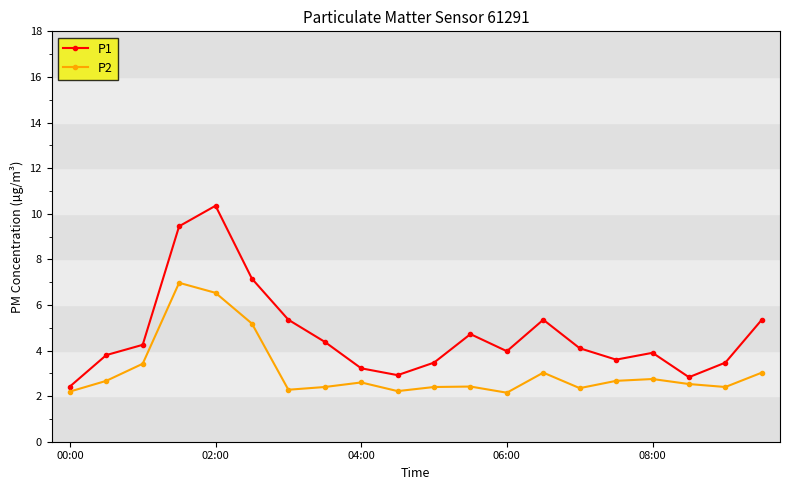

What is the value of the P2 point at the 17th from the left?

2.8